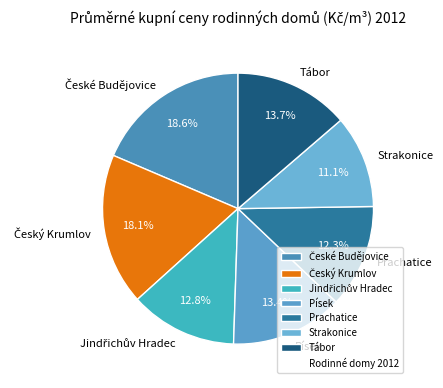

To the nearest percent, what is the combined percentage of Tábor and Písek?

27%